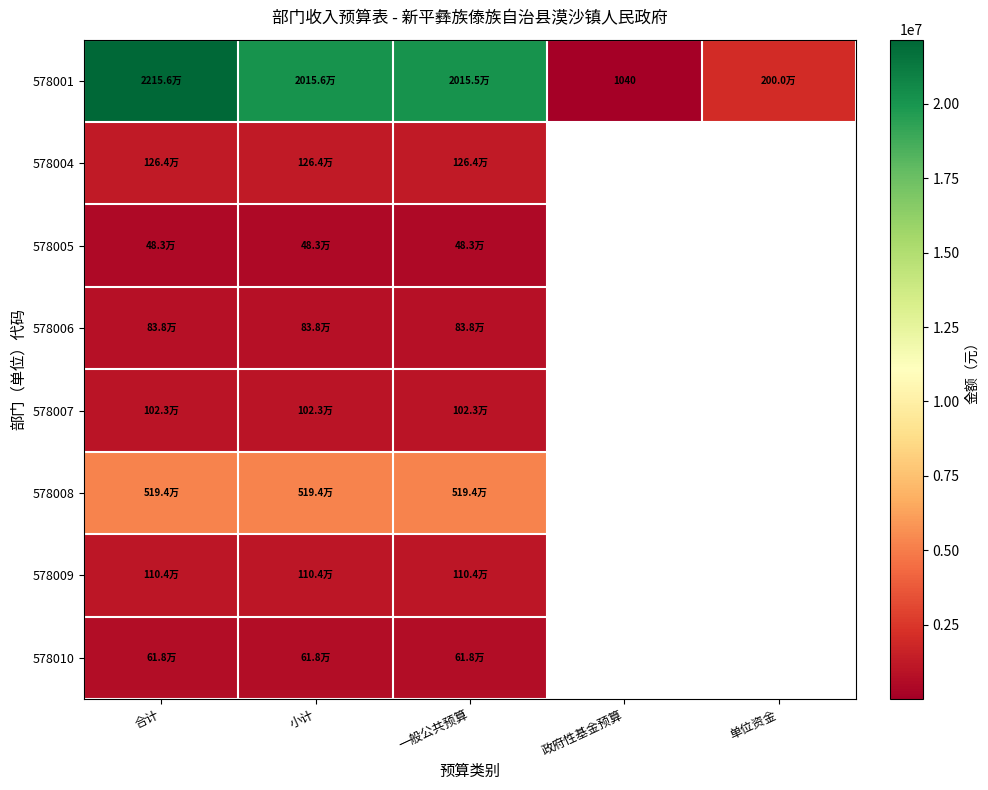

At how many categories does at least one series exceed 8675445?

3